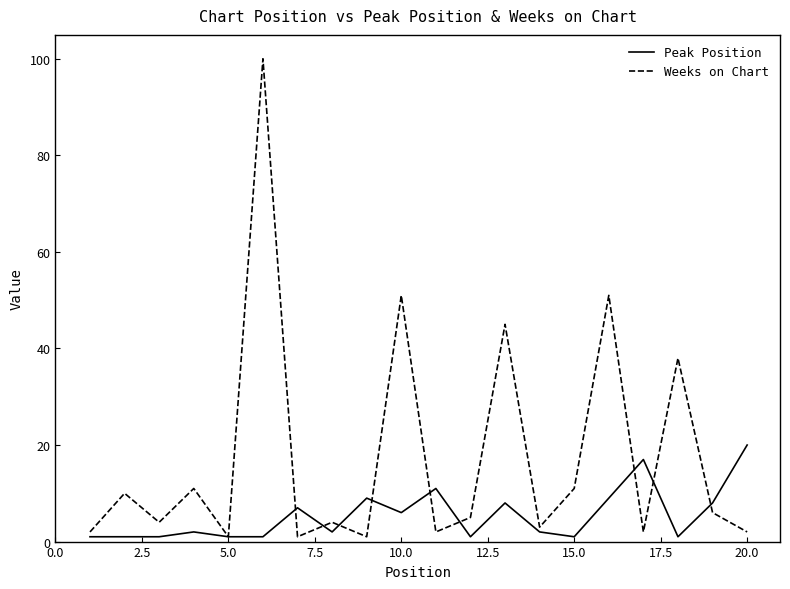

What is the maximum value for Peak Position?

20